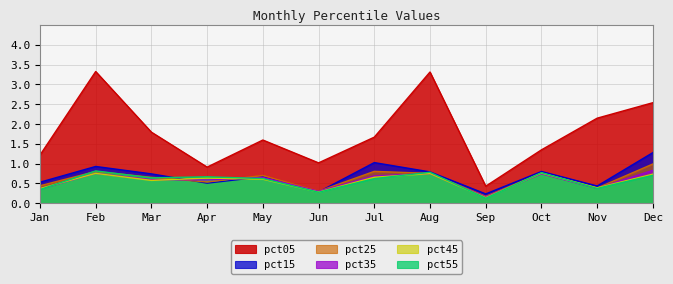

Count the number of data series in this chart.

6